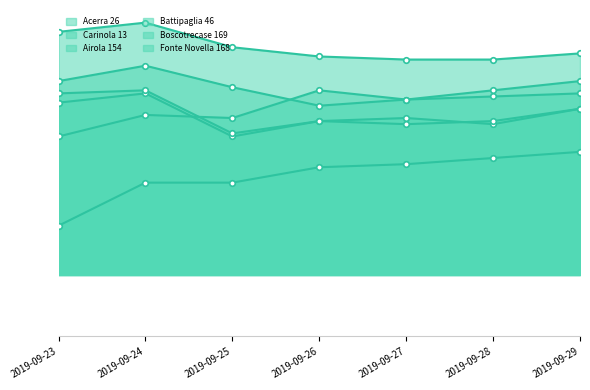

At which category does the chart reach its minimum across all series?

2019-09-23